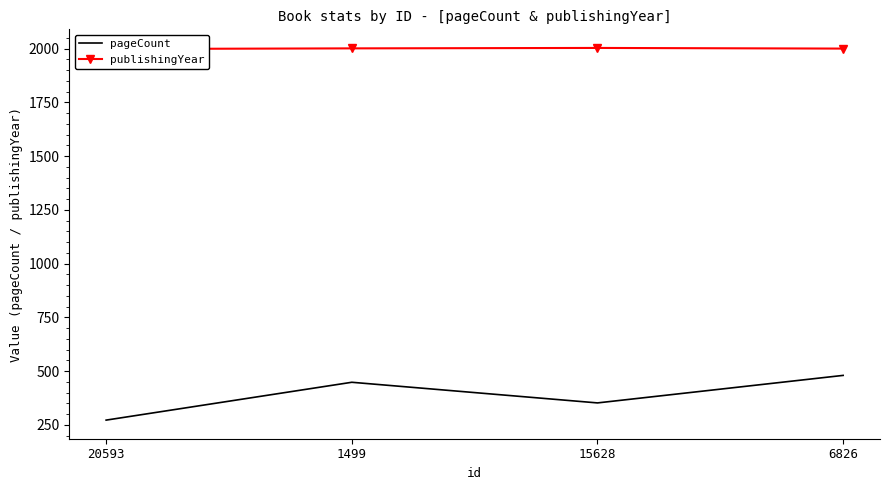

At 1499, list the series in order from smallest to largest.

pageCount, publishingYear